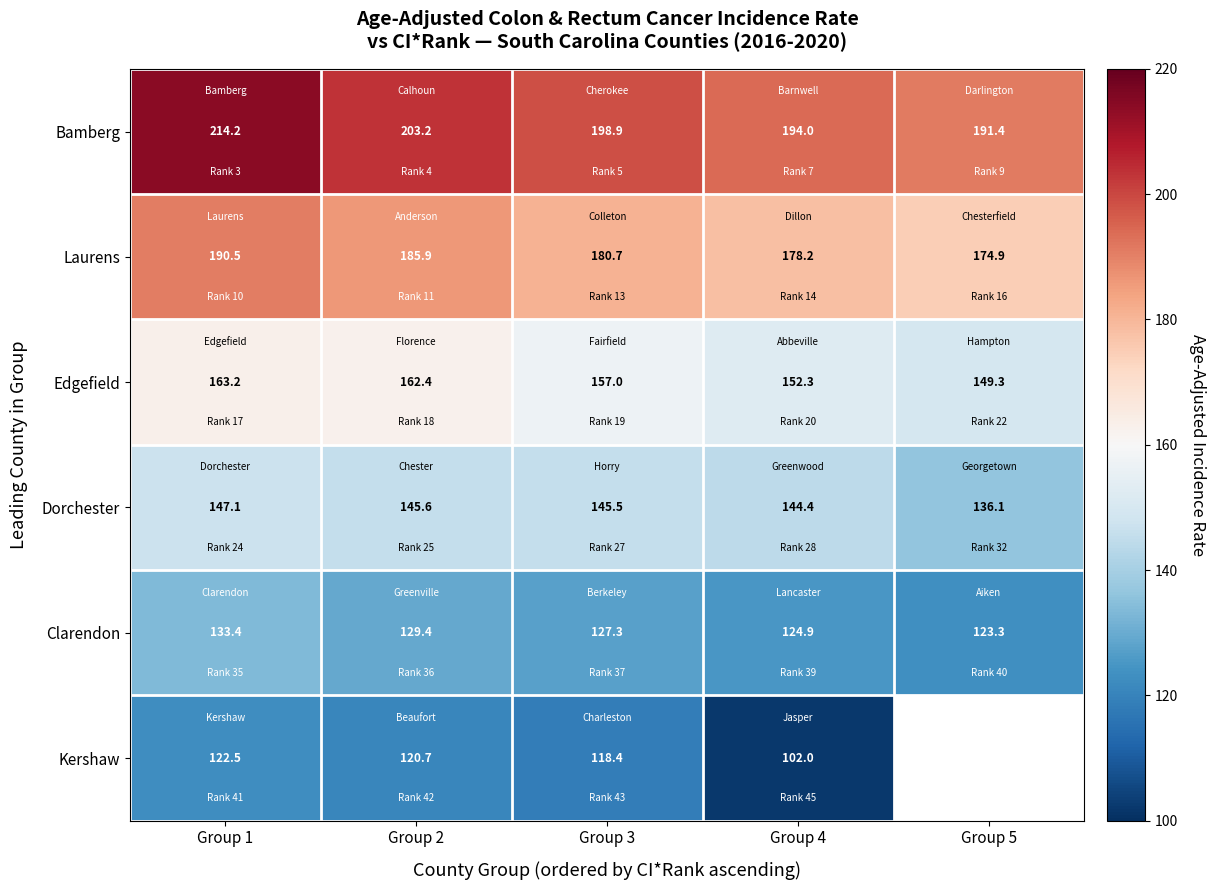

Which has a higher value, Group 3 or Group 4?

Group 3